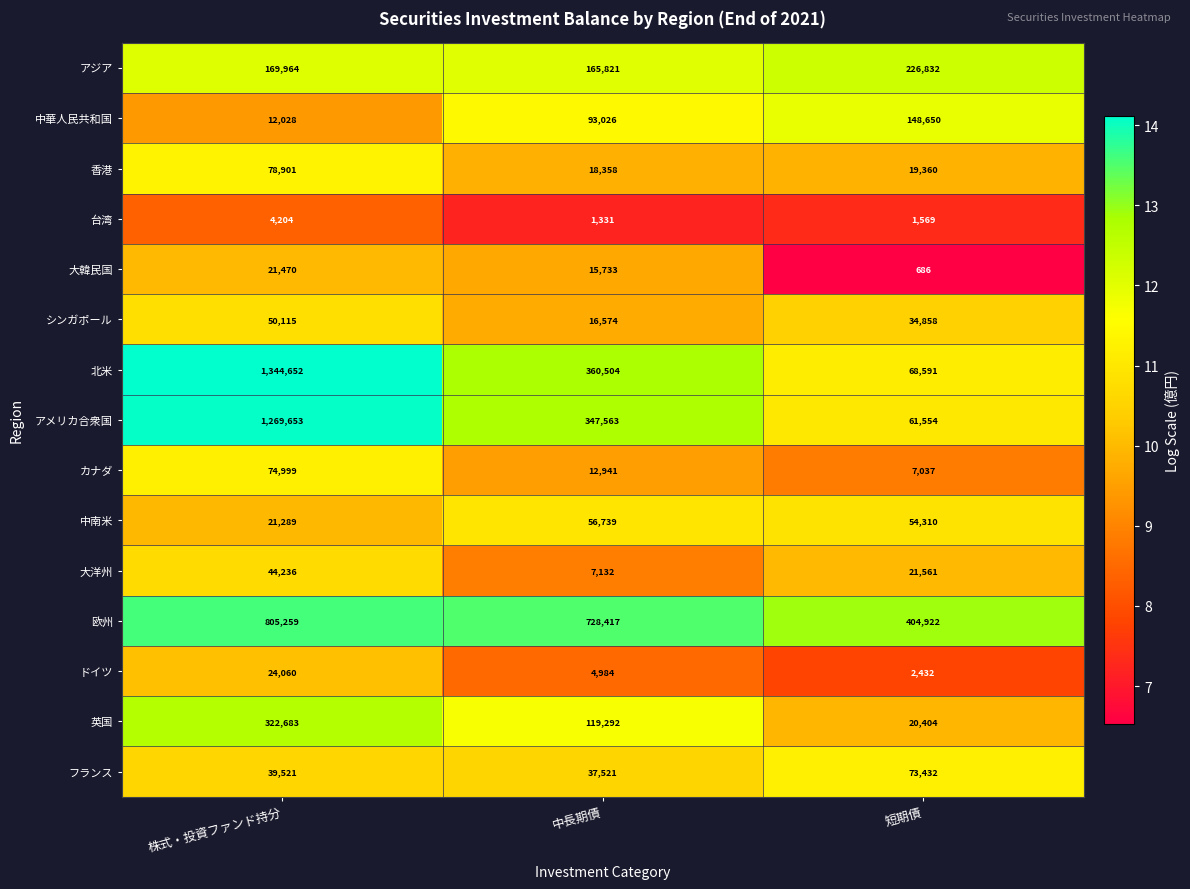

What is the total value across all series at 中長期債?

1985936